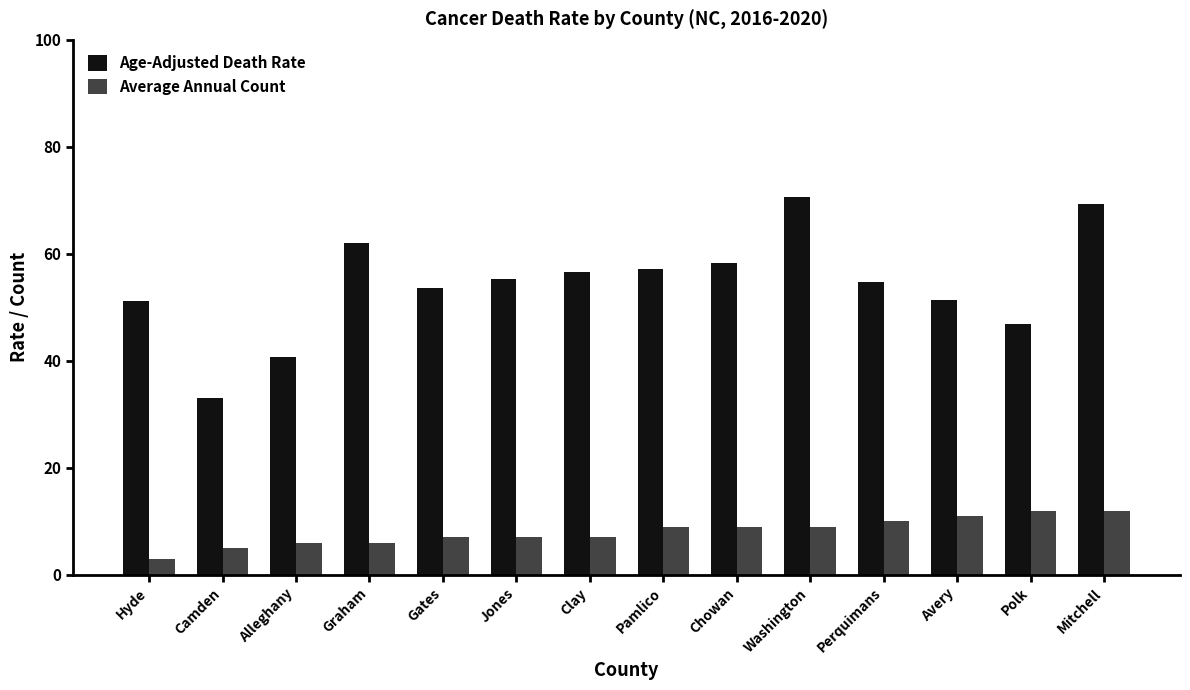

What is the greatest value displayed?

70.7